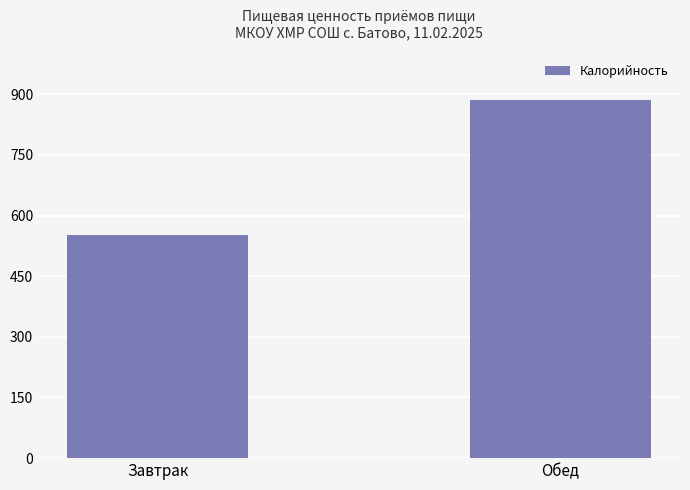

Reading left to right, list all the values displayed in this chart.

551.9	885.7